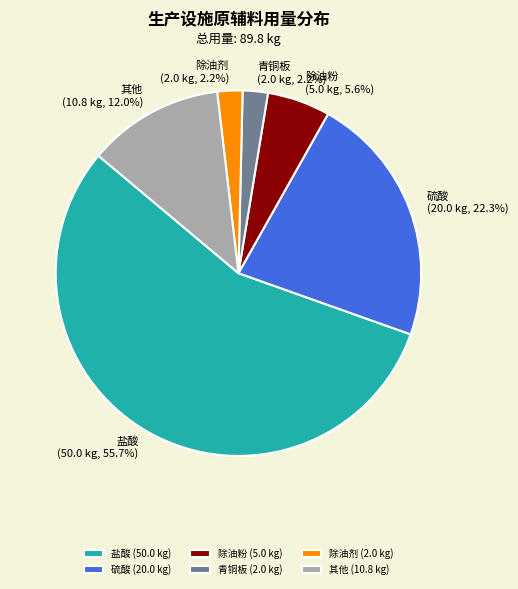

True or false: 除油粉 accounts for 18% of the total.

False